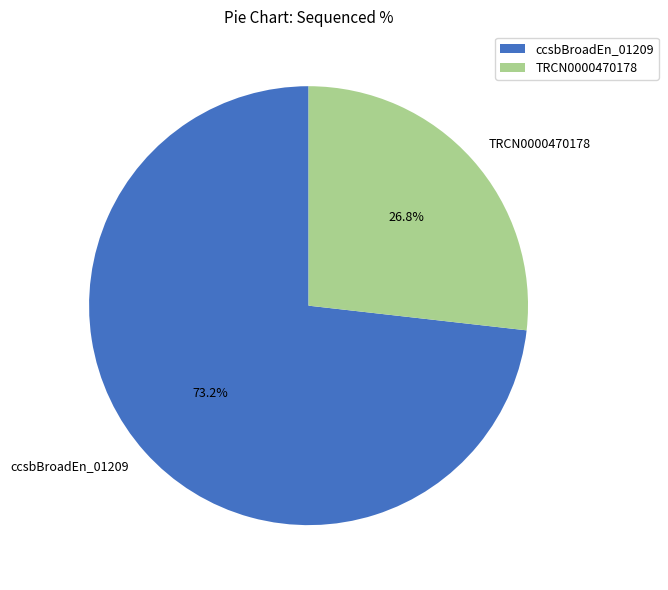

Count the number of slices in the pie.

2